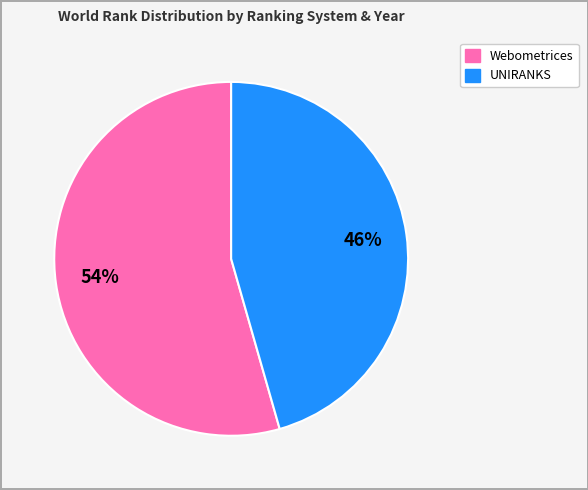

To the nearest percent, what percentage of the pie is Webometrices?

54%